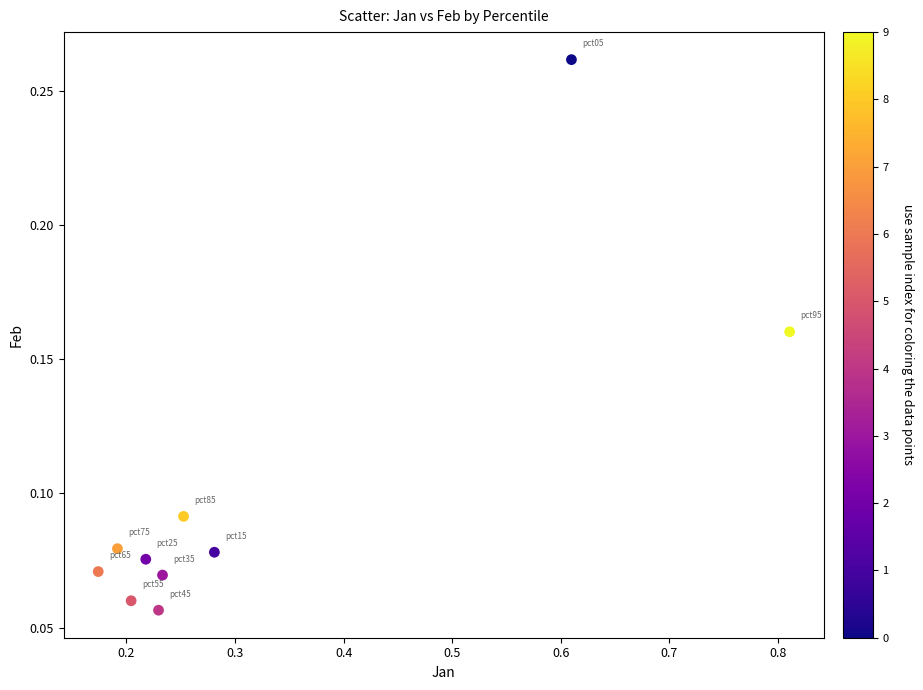

What is the range of X values (max minus min)?

0.6